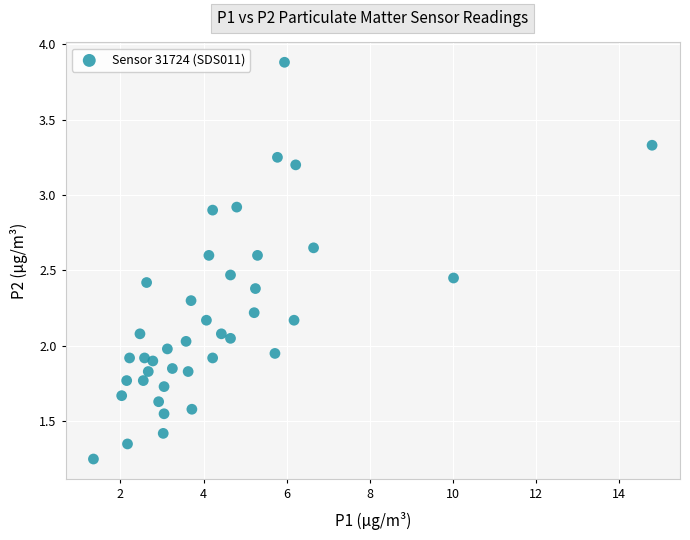

What is the range of X values (max minus min)?

13.5